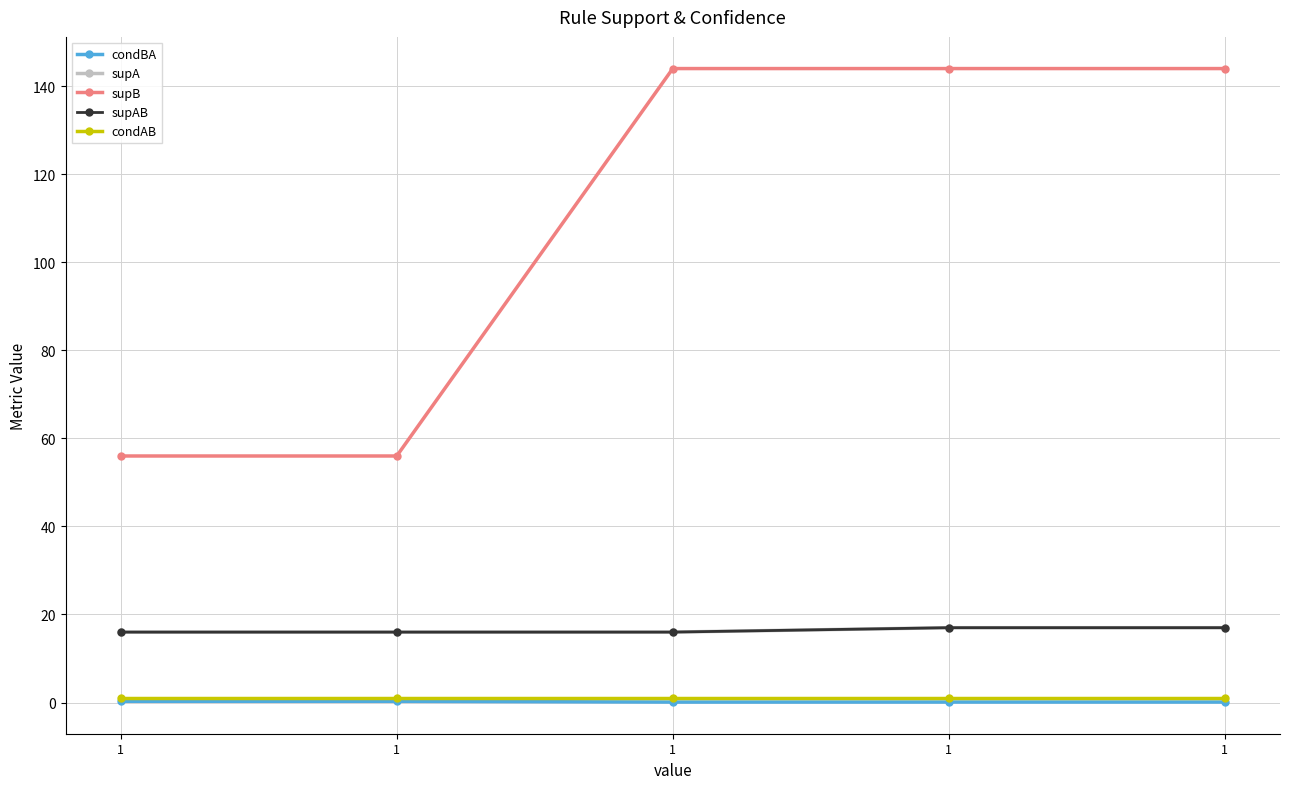

Where is condAB nearest to the value 1?

1